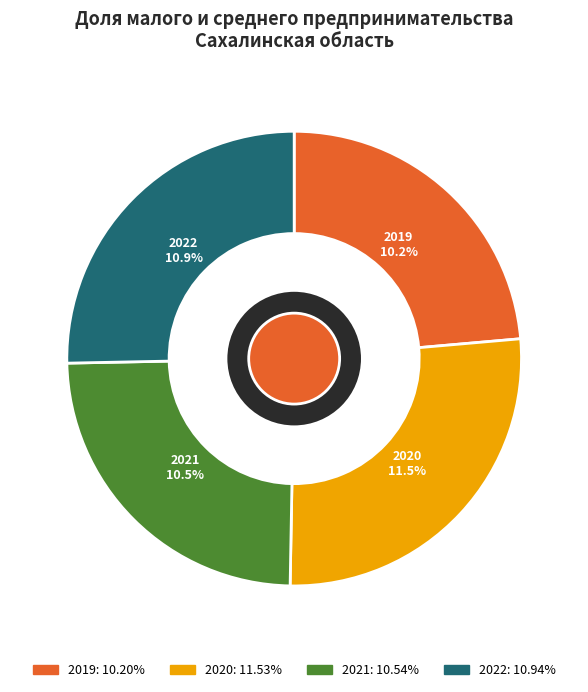

What percentage is the 2020 slice, to the nearest percent?

27%